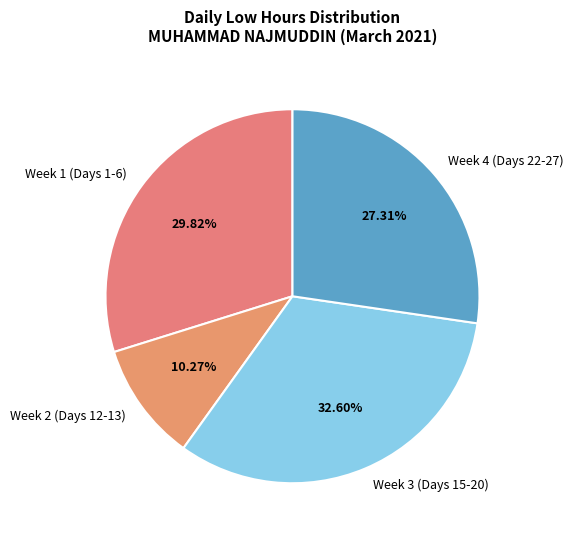

Between Week 3 (Days 15-20) and Week 2 (Days 12-13), which is larger?

Week 3 (Days 15-20)